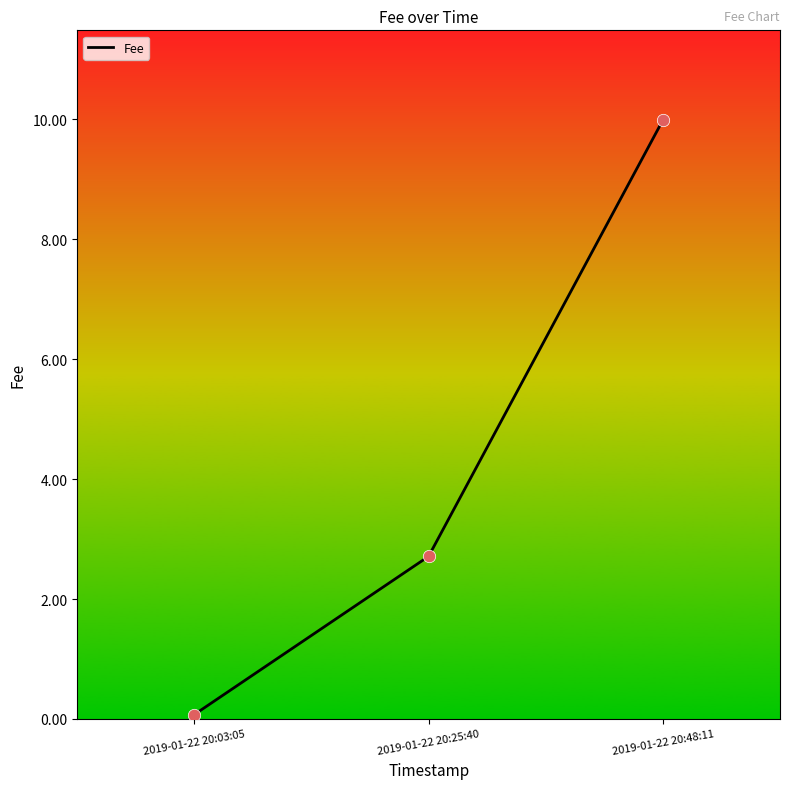

Which has a higher value, 2019-01-22 20:48:11 or 2019-01-22 20:03:05?

2019-01-22 20:48:11